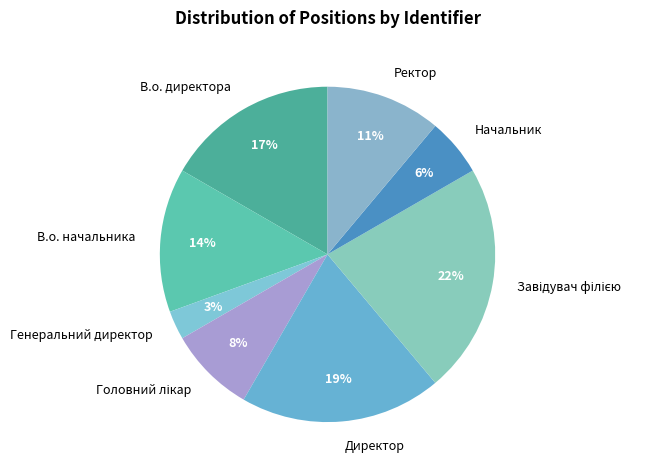

Does Генеральний директор represent more than half of the total?

No